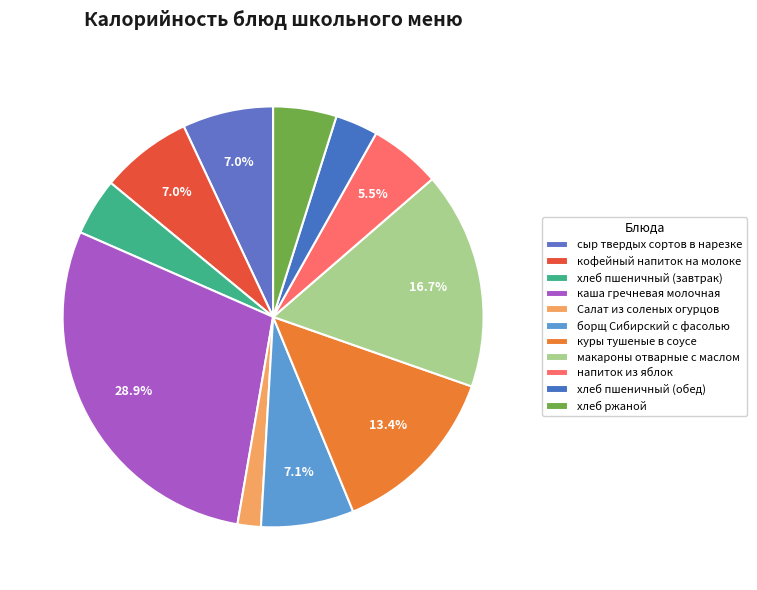

What is the ratio of the value at напиток из яблок to the value at Салат из соленых огурцов?

3.1